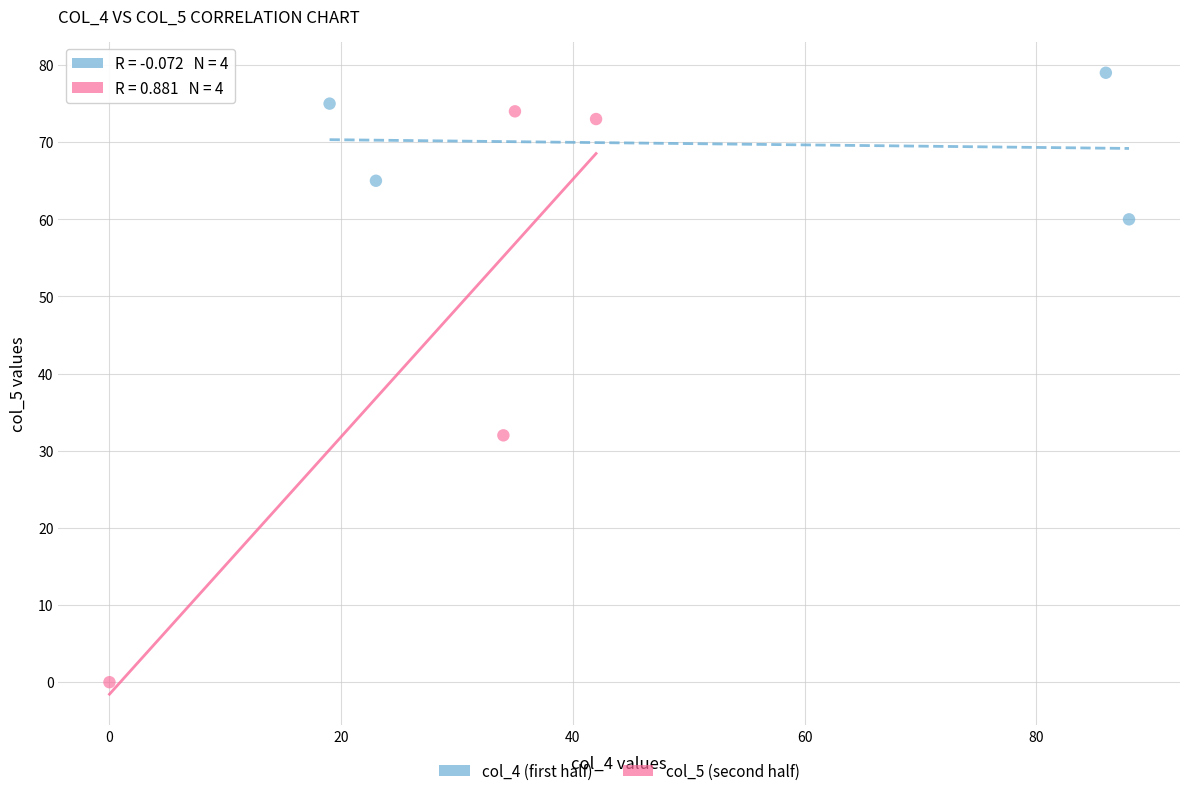

Which series has the largest Y range (max minus min)?

col_5 (second half)